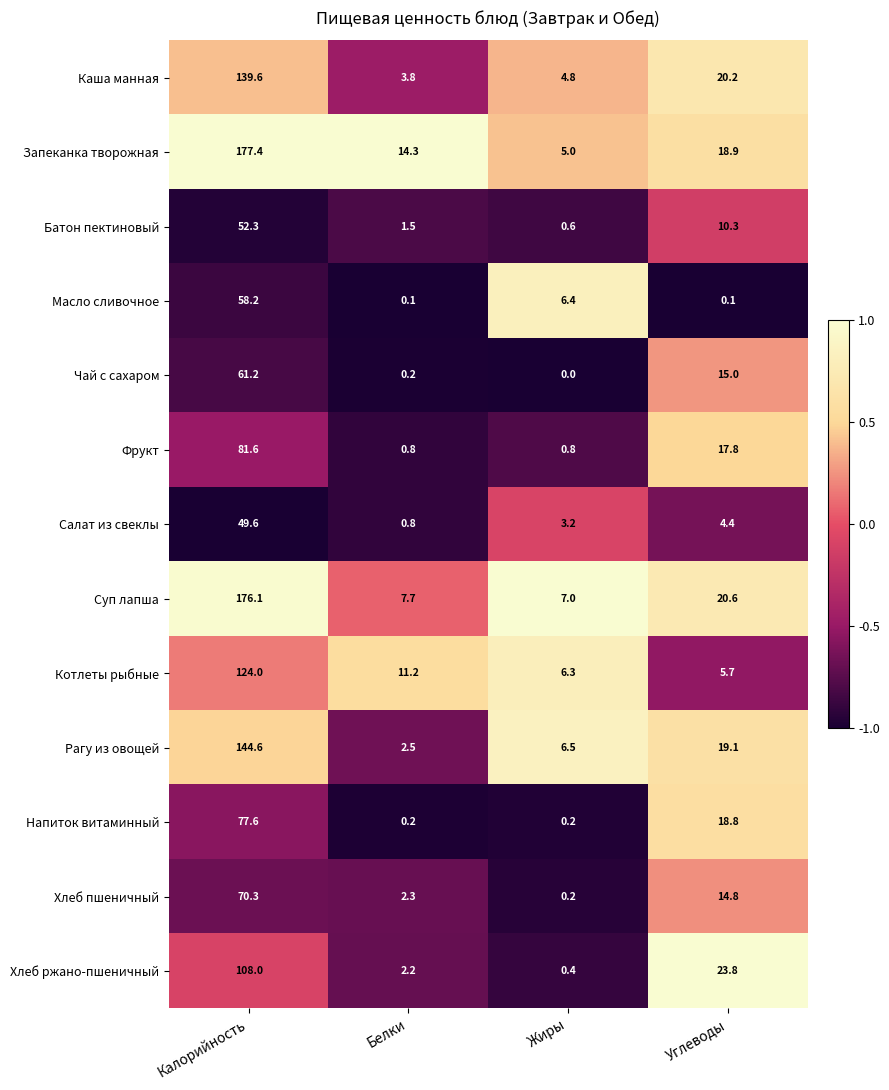

What is the difference between the Каша манная values at Белки and Калорийность?

135.8